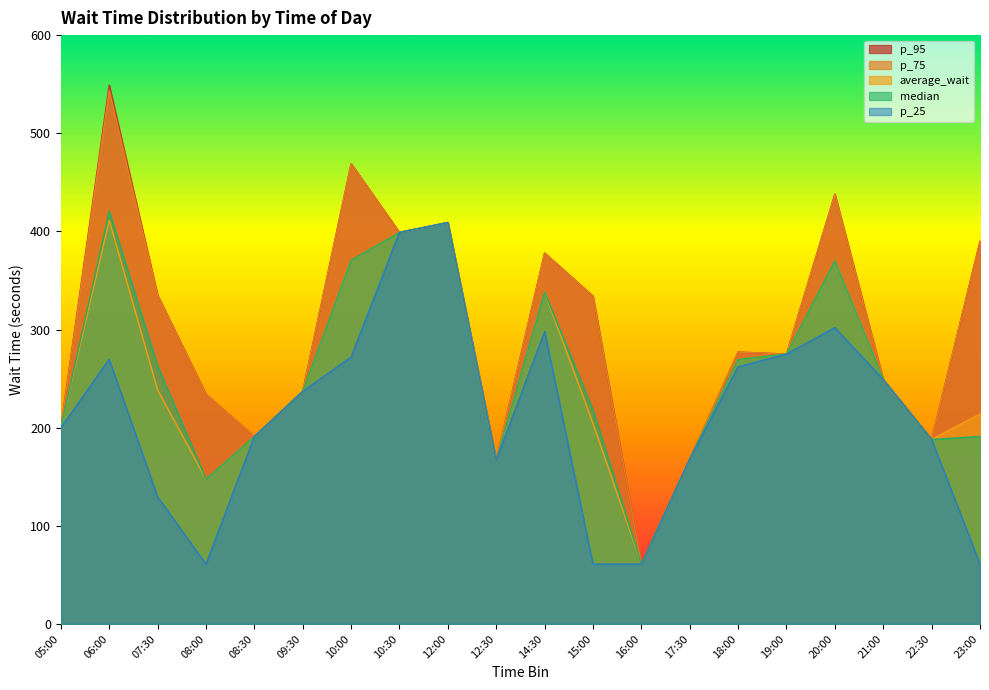

At which label is median closest to 240?

09:30